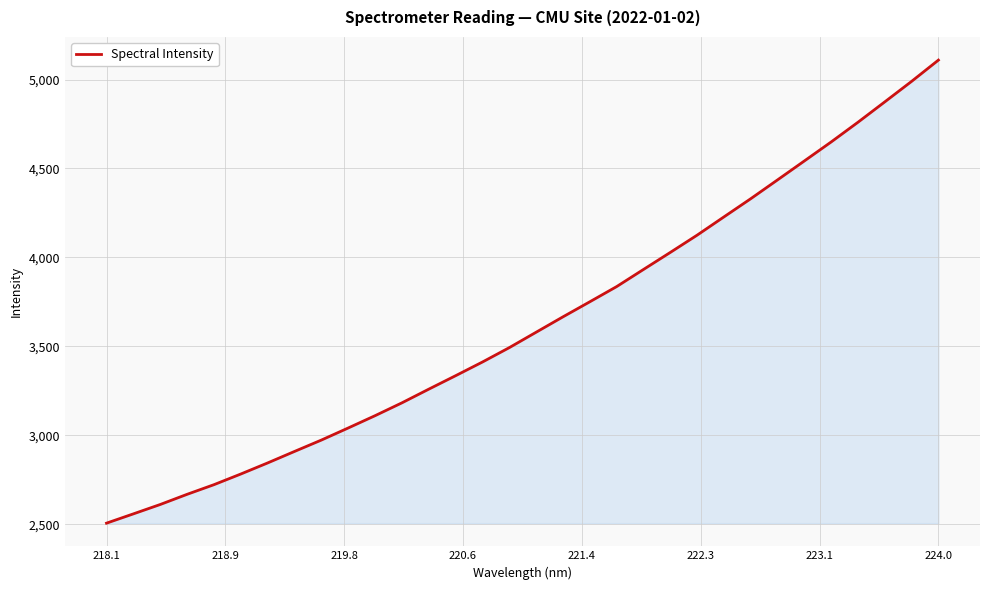

What is the difference between the maximum and minimum values?

2603.4